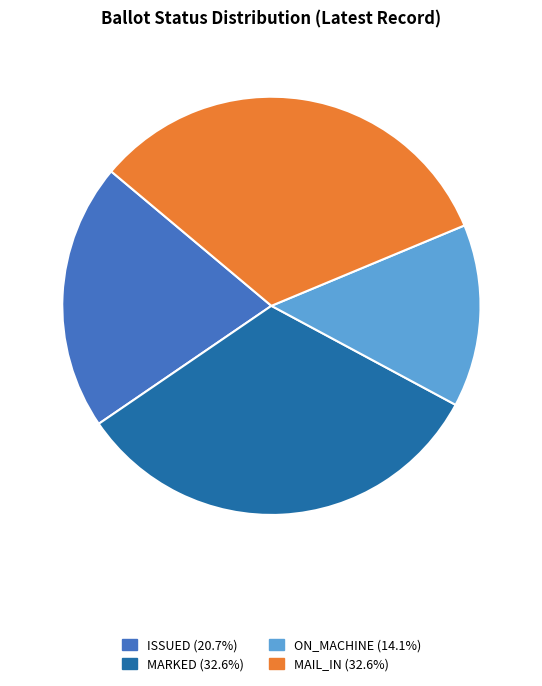

Count the number of slices in the pie.

4